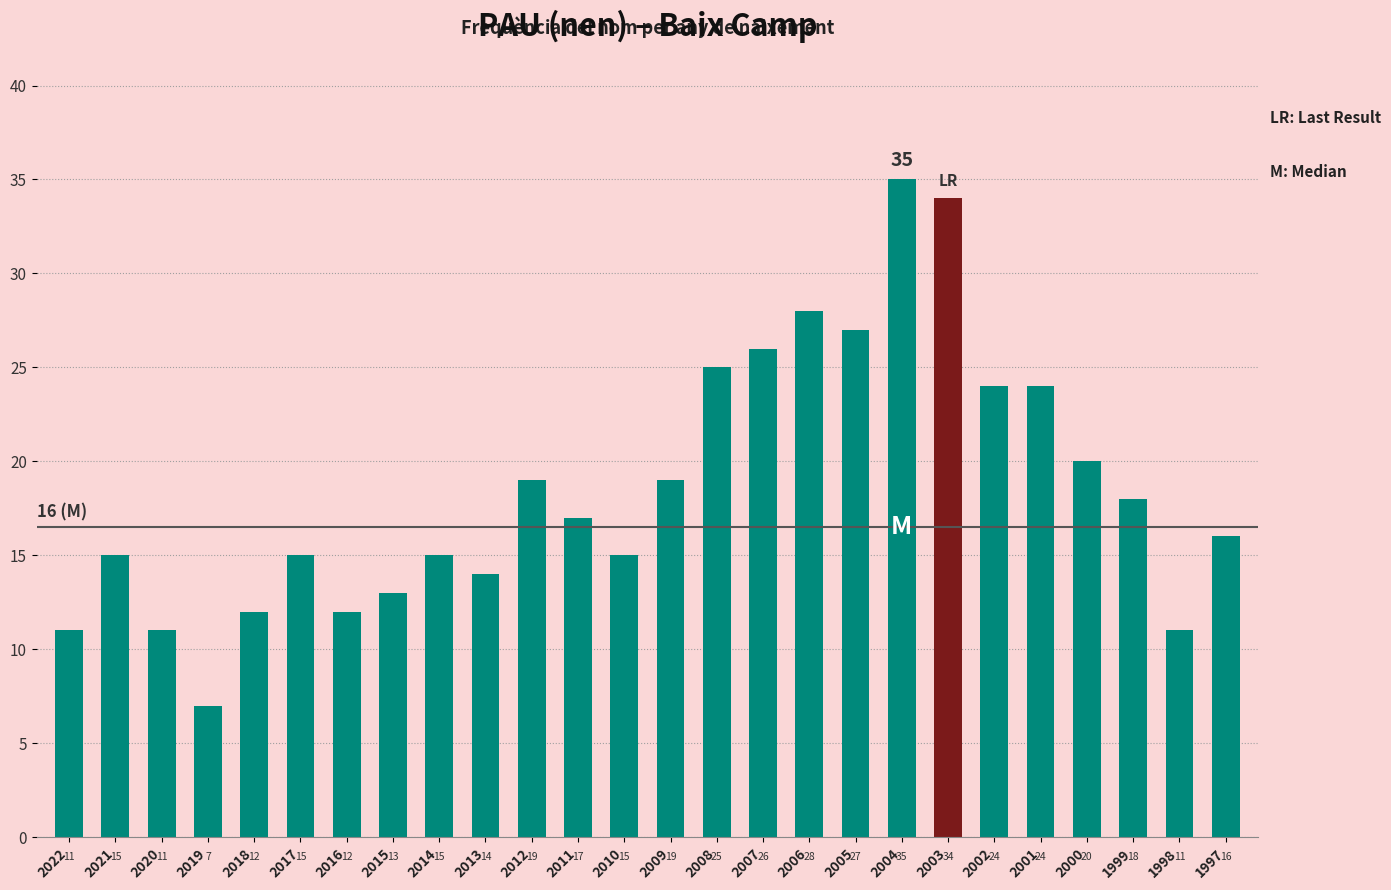

What is the change in value from 2020 to 2010?

+4